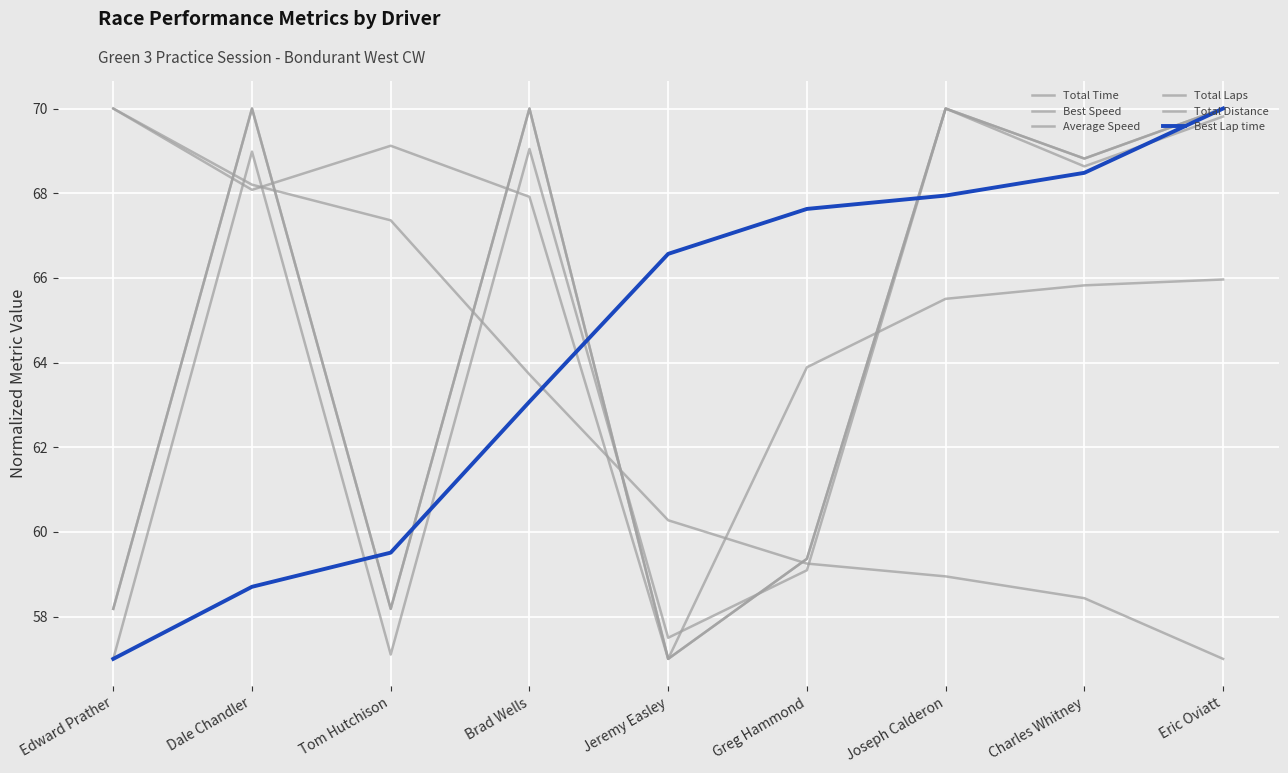

Where is Average Speed nearest to the value 63?

Greg Hammond